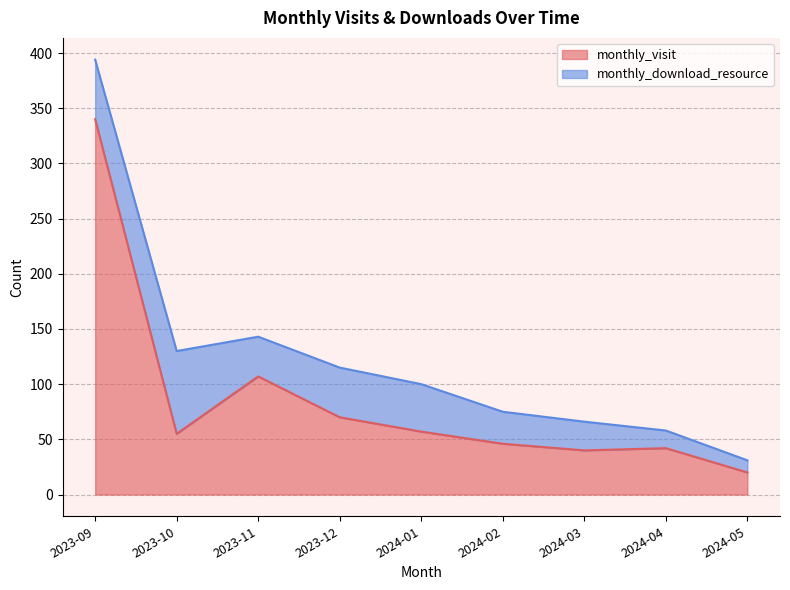

Reading left to right, what are all the values shown in this chart?

2023-09=340	2023-10=55	2023-11=107	2023-12=70	2024-01=57	2024-02=46	2024-03=40	2024-04=42	2024-05=20